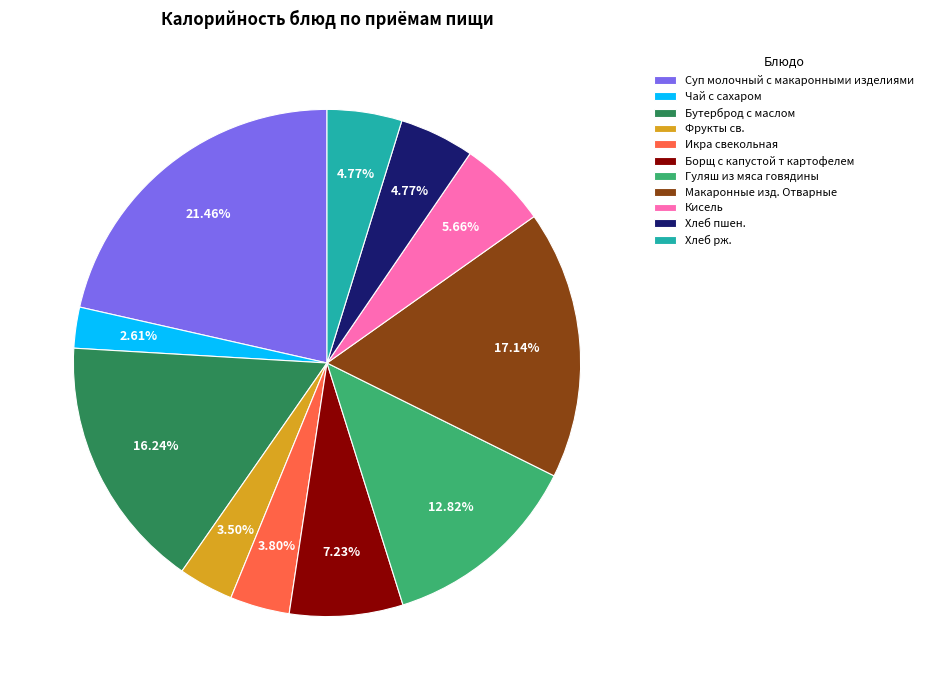

Approximately how many times larger is the value at Макаронные изд. Отварные compared to Борщ с капустой т картофелем?

2.4